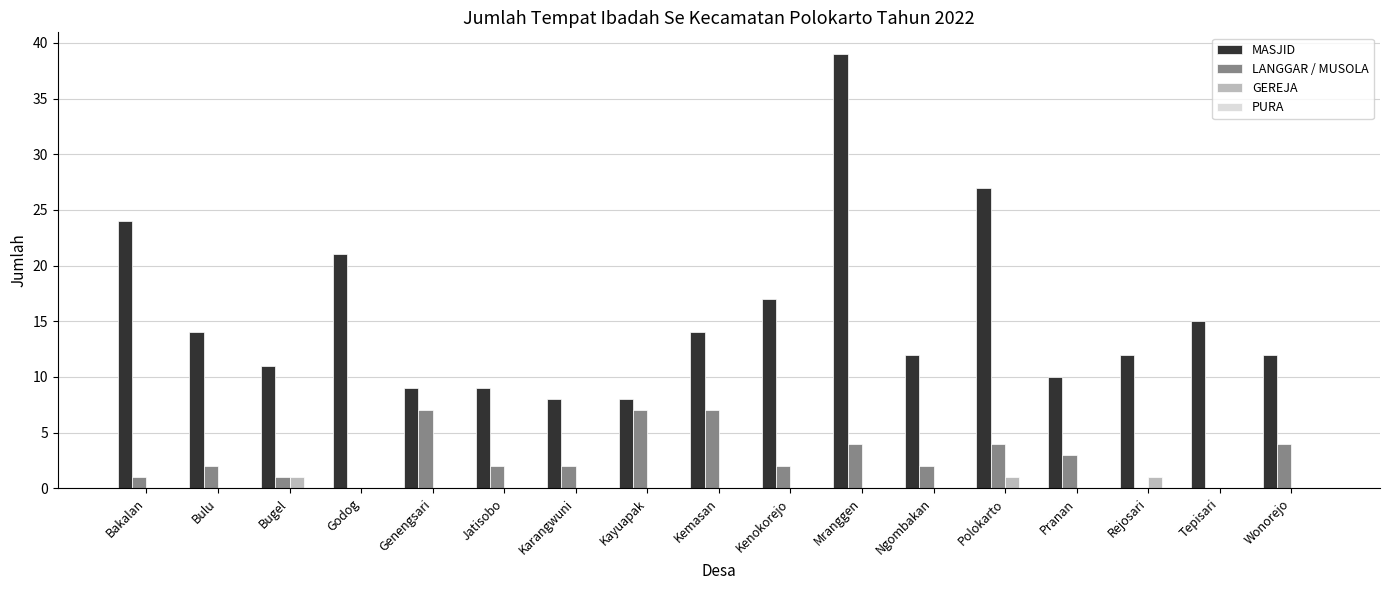

At which category does the chart reach its peak across all series?

Mranggen